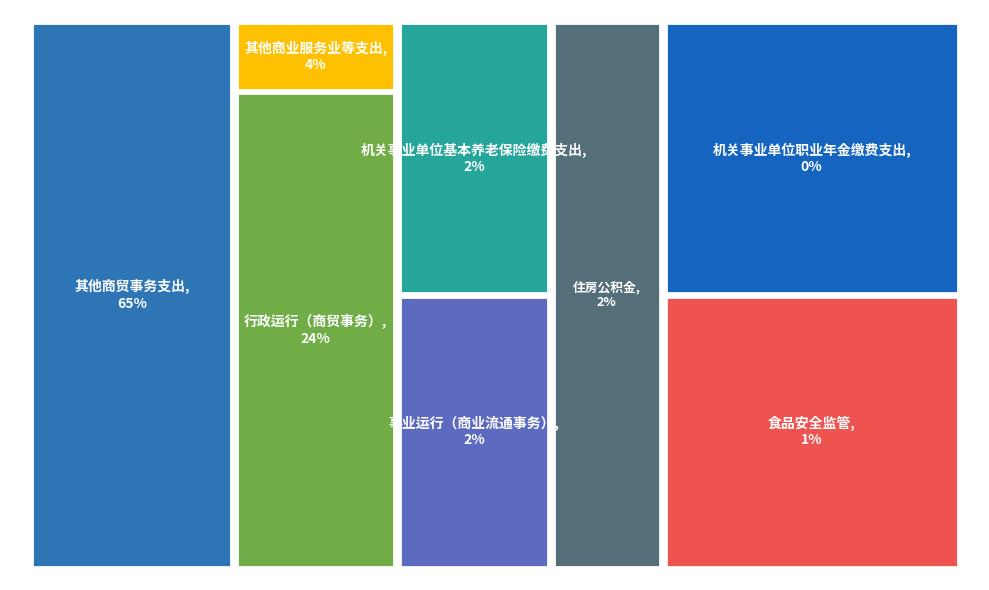

To the nearest percent, what is the average slice percentage?

12%